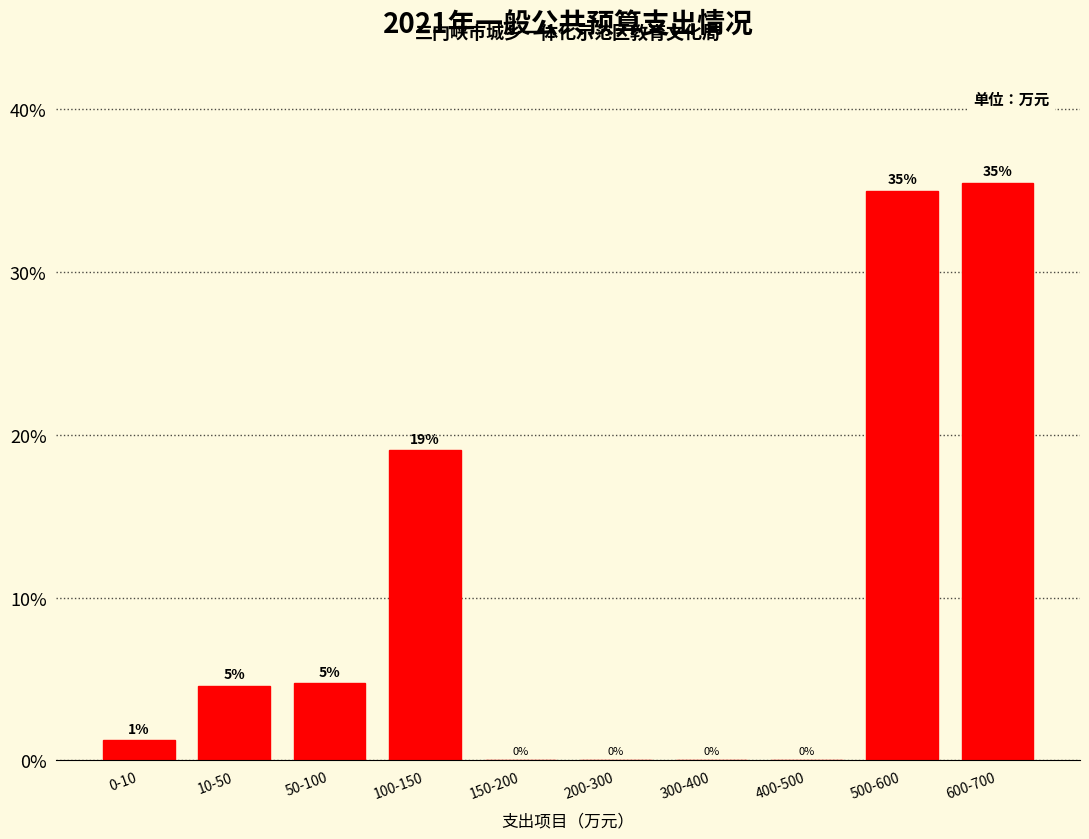

At which label is the value closest to 17?

100-150